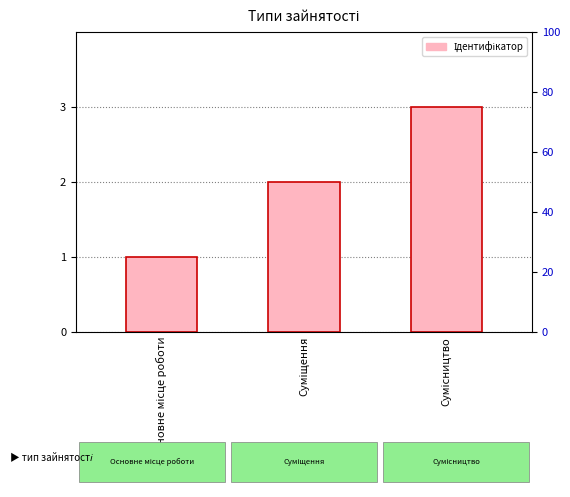

The value at Сумісництво is 5. True or false?

False